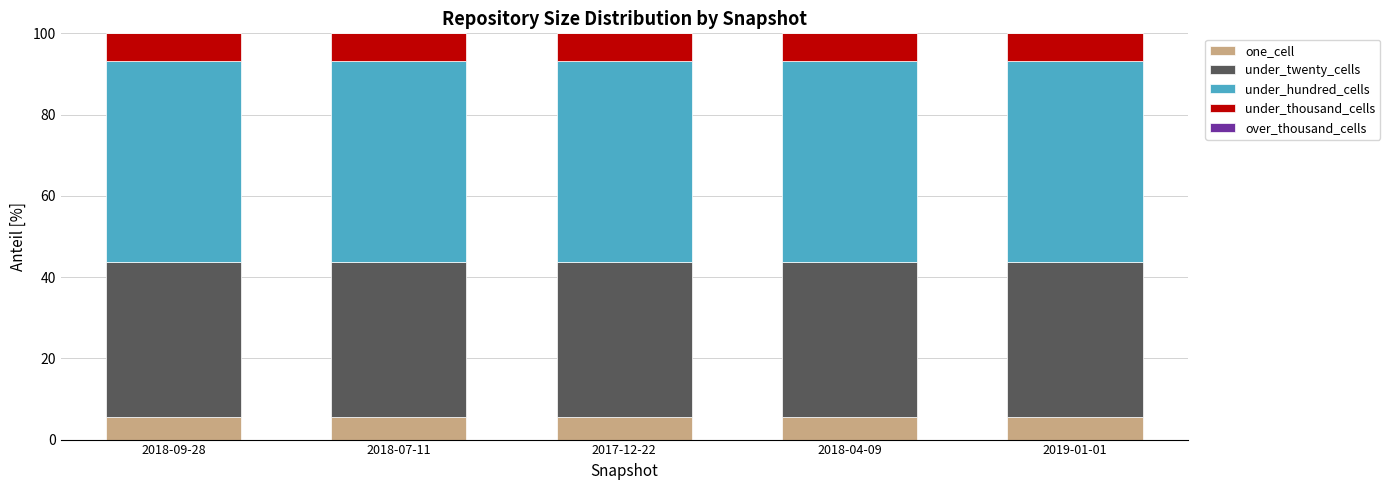

The value of one_cell at 2018-07-11 is 5.6. True or false?

True